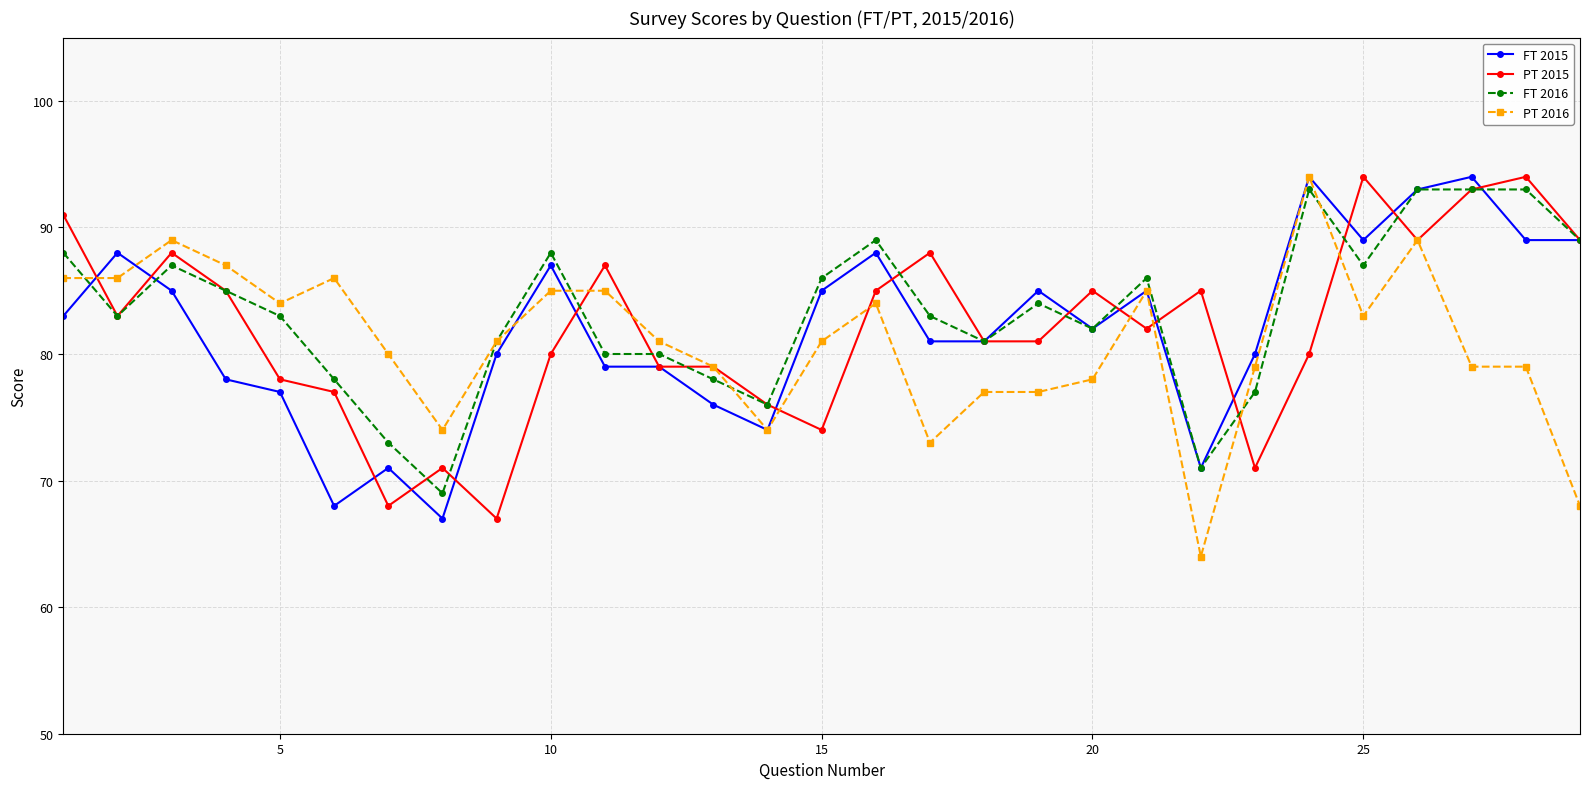

Reading right to left, transcribe all the data shown in this chart.

FT 2015: 89	89	94	93	89	94	80	71	85	82	85	81	81	88	85	74	76	79	79	87	80	67	71	68	77	78	85	88	83
PT 2015: 89	94	93	89	94	80	71	85	82	85	81	81	88	85	74	76	79	79	87	80	67	71	68	77	78	85	88	83	91
FT 2016: 89	93	93	93	87	93	77	71	86	82	84	81	83	89	86	76	78	80	80	88	81	69	73	78	83	85	87	83	88
PT 2016: 68	79	79	89	83	94	79	64	85	78	77	77	73	84	81	74	79	81	85	85	81	74	80	86	84	87	89	86	86